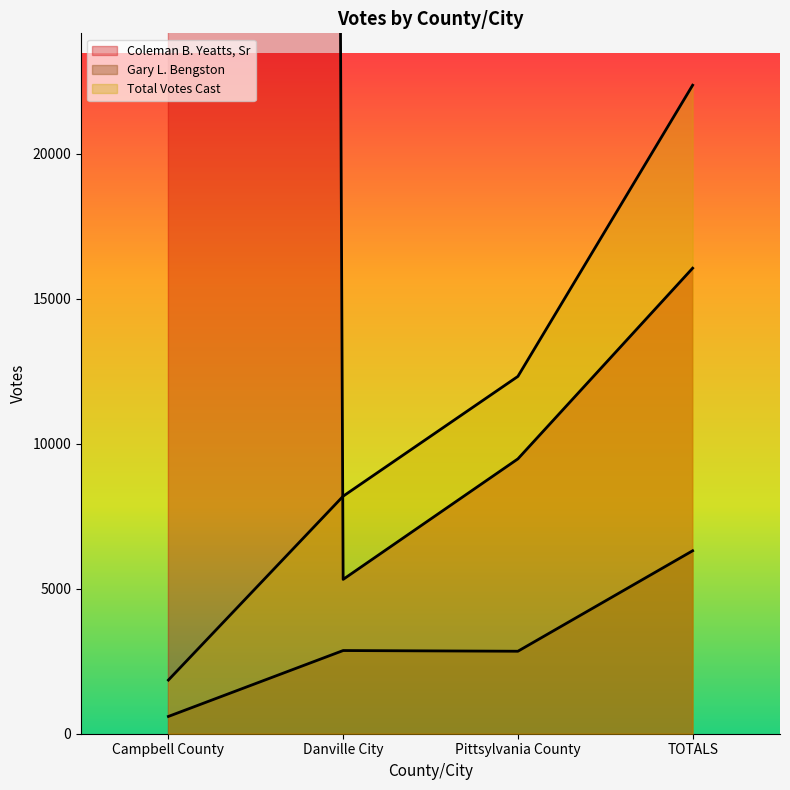

Does the chart display data point markers on the line(s)?

No